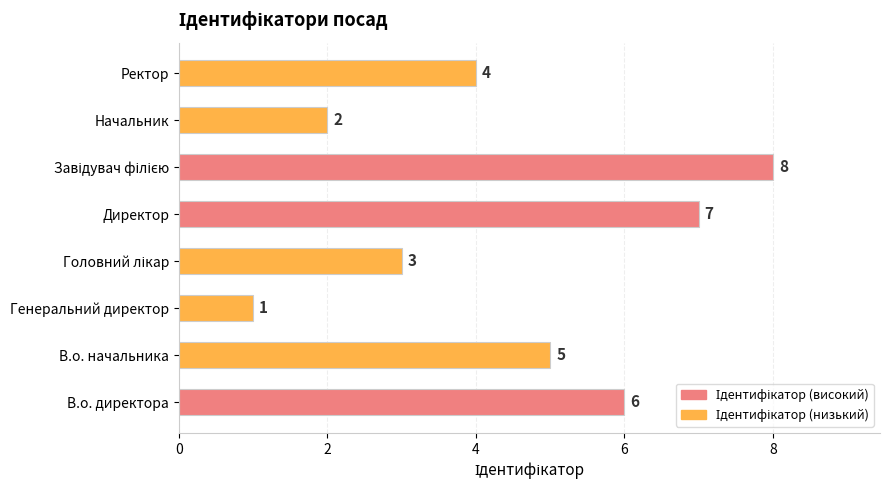

Are the bars grouped side by side (vs. stacked)?

No